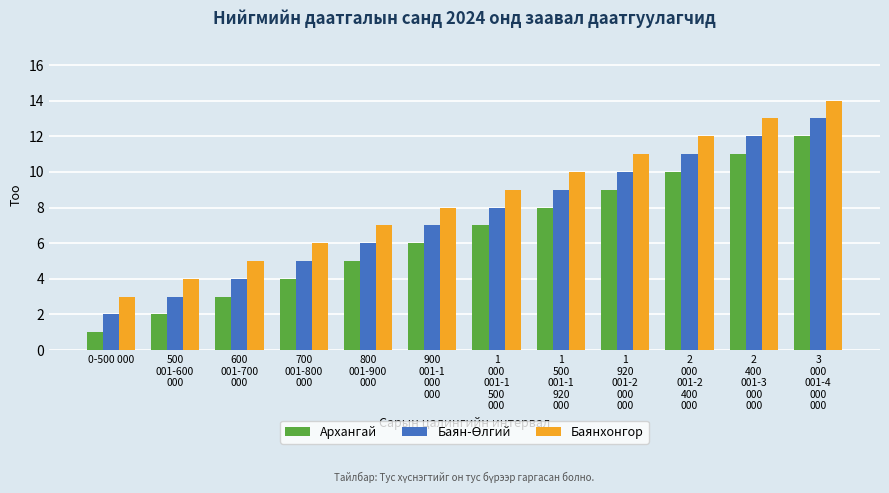

How many bars are there in total?

36